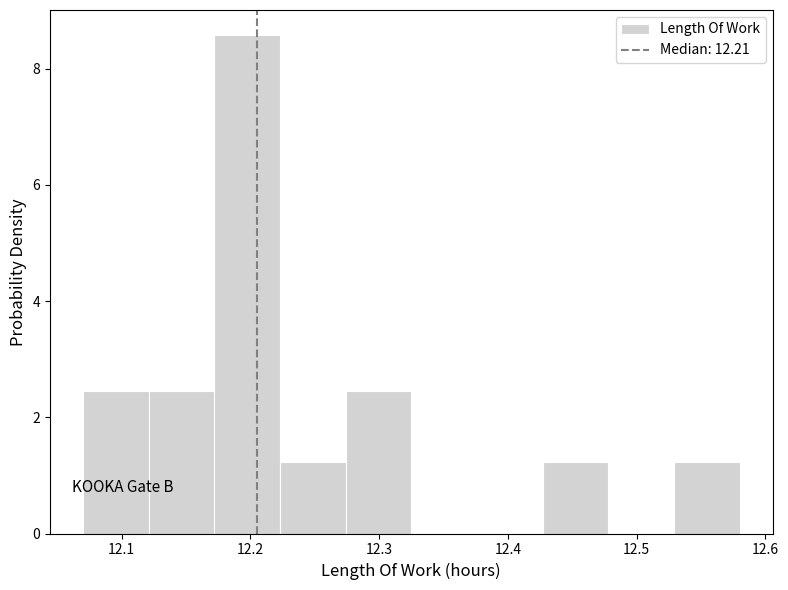

Reading left to right, transcribe this chart: for each bar, give the range it covers on the x-axis and its height. Neither the bar edges nor the heights are printed on the chart, so give them approximately, as read against the axes.

12.070 to 12.121: 2.4
12.121 to 12.172: 2.4
12.172 to 12.223: 8.6
12.223 to 12.274: 1.2
12.274 to 12.325: 2.4
12.325 to 12.376: 0
12.376 to 12.427: 0
12.427 to 12.478: 1.2
12.478 to 12.529: 0
12.529 to 12.580: 1.2